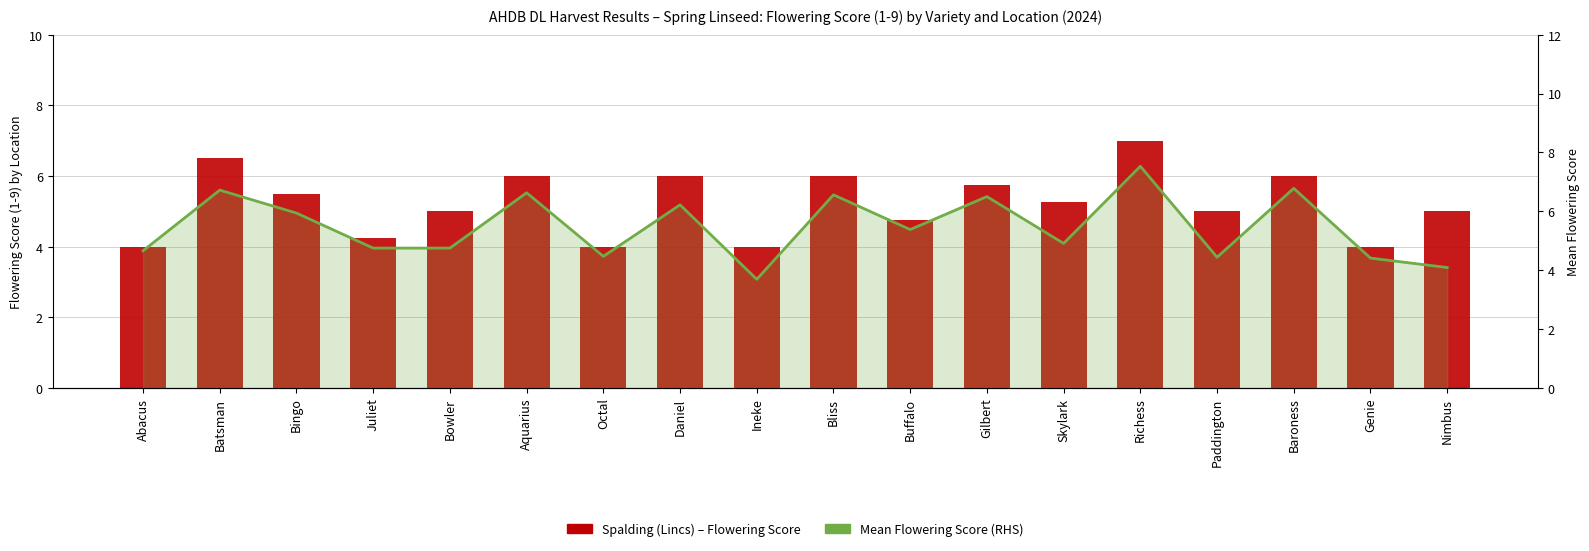

Rank the series at Bowler from highest to lowest value.

Spalding (Lincs), Mean Score (RHS)